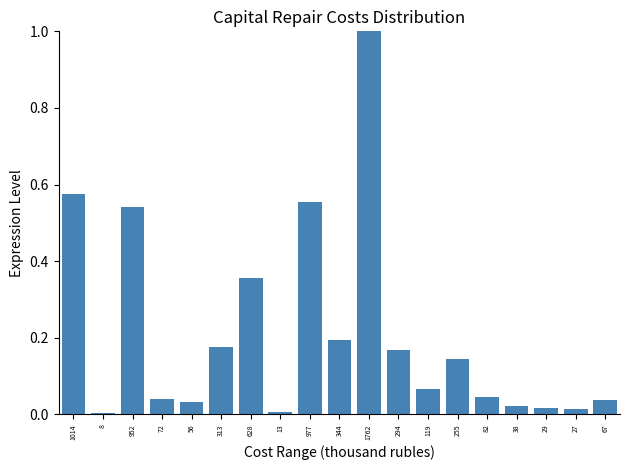

What is the greatest value displayed?

1.0